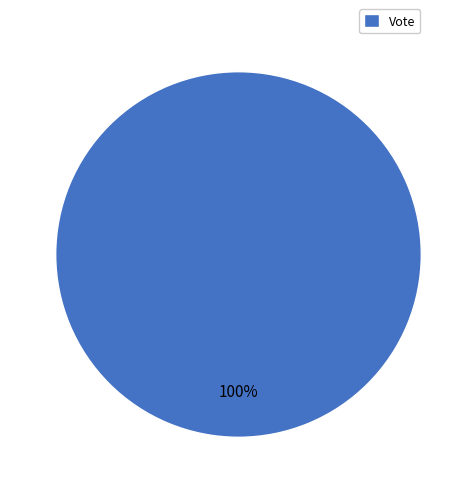

Does any single category account for the majority?

Yes